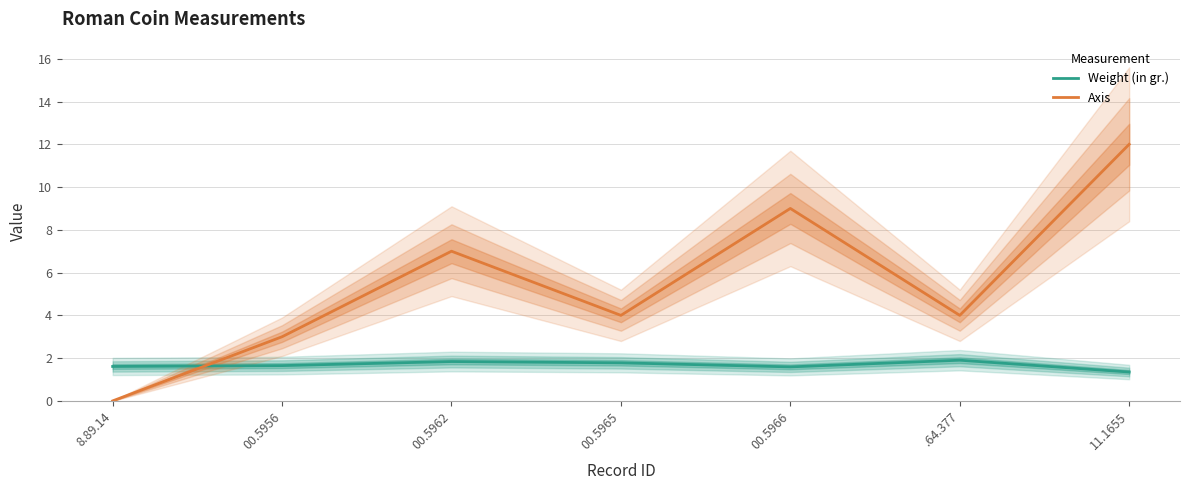

At which label is Weight (in gr.) closest to 1?

11.1655